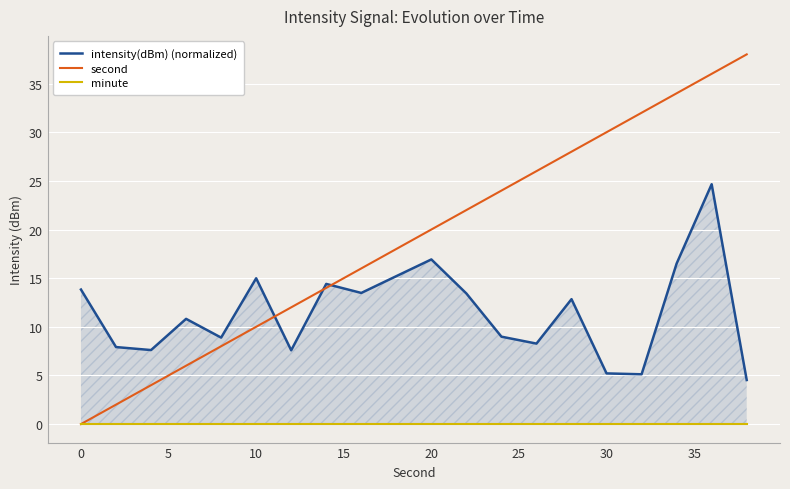

Reading left to right, transcribe all the data shown in this chart.

intensity(dBm) (normalized): 13.8	7.9	7.6	10.8	8.9	15.0	7.6	14.4	13.5	15.2	16.9	13.4	9.0	8.3	12.8	5.2	5.1	16.5	24.7	4.5
second: 0.0	2.0	4.0	6.0	8.0	10.0	12.0	14.0	16.0	18.0	20.0	22.0	24.0	26.0	28.0	30.0	32.0	34.0	36.0	38.0
minute: 0.0	0.0	0.0	0.0	0.0	0.0	0.0	0.0	0.0	0.0	0.0	0.0	0.0	0.0	0.0	0.0	0.0	0.0	0.0	0.0